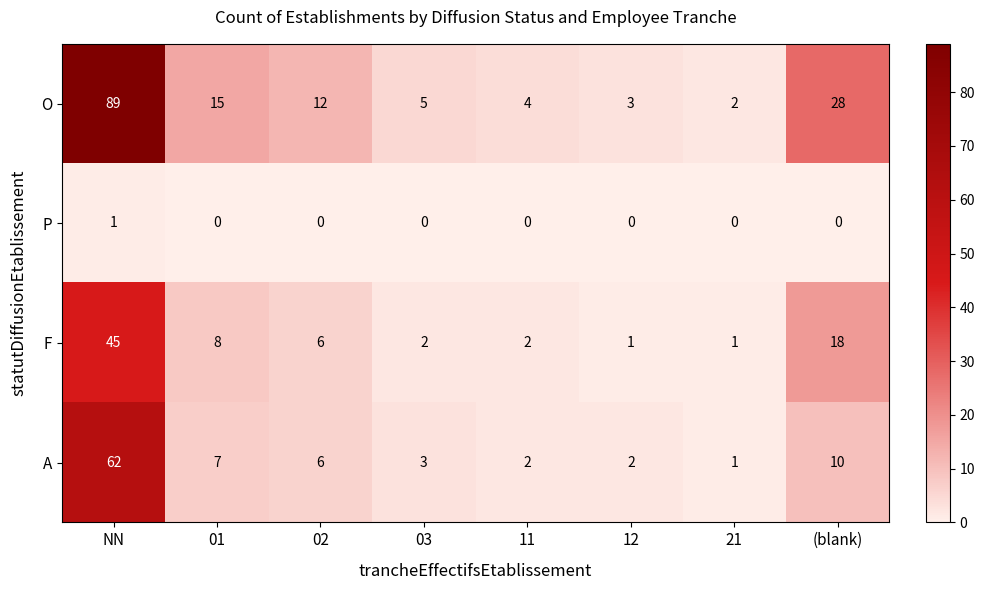

At which category is the sum across all series the highest?

NN